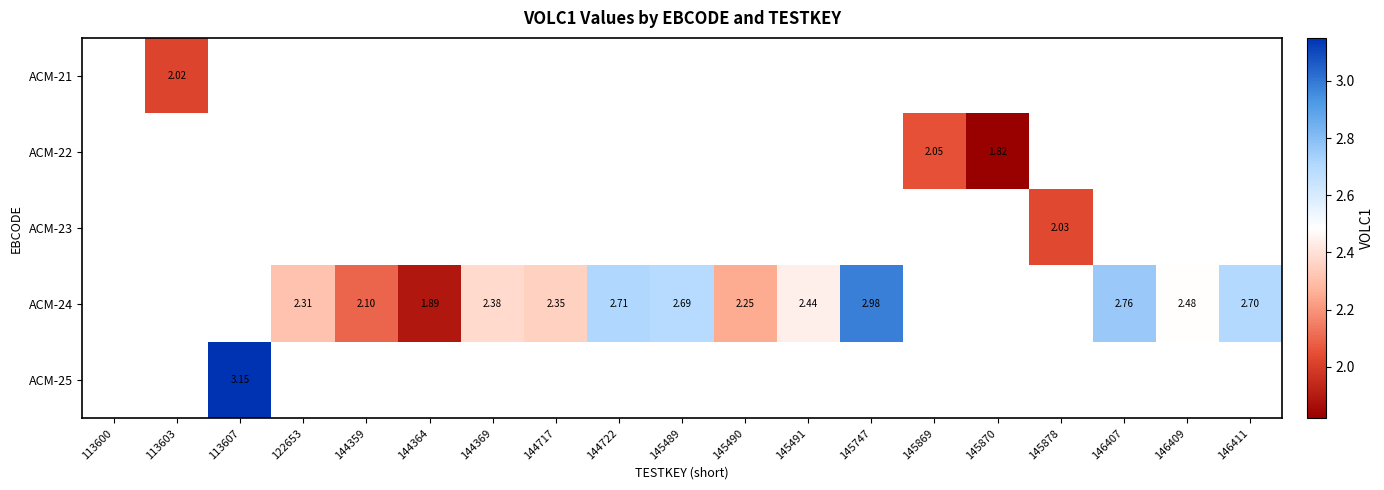

How many positive values does the ACM-21 series have?

1